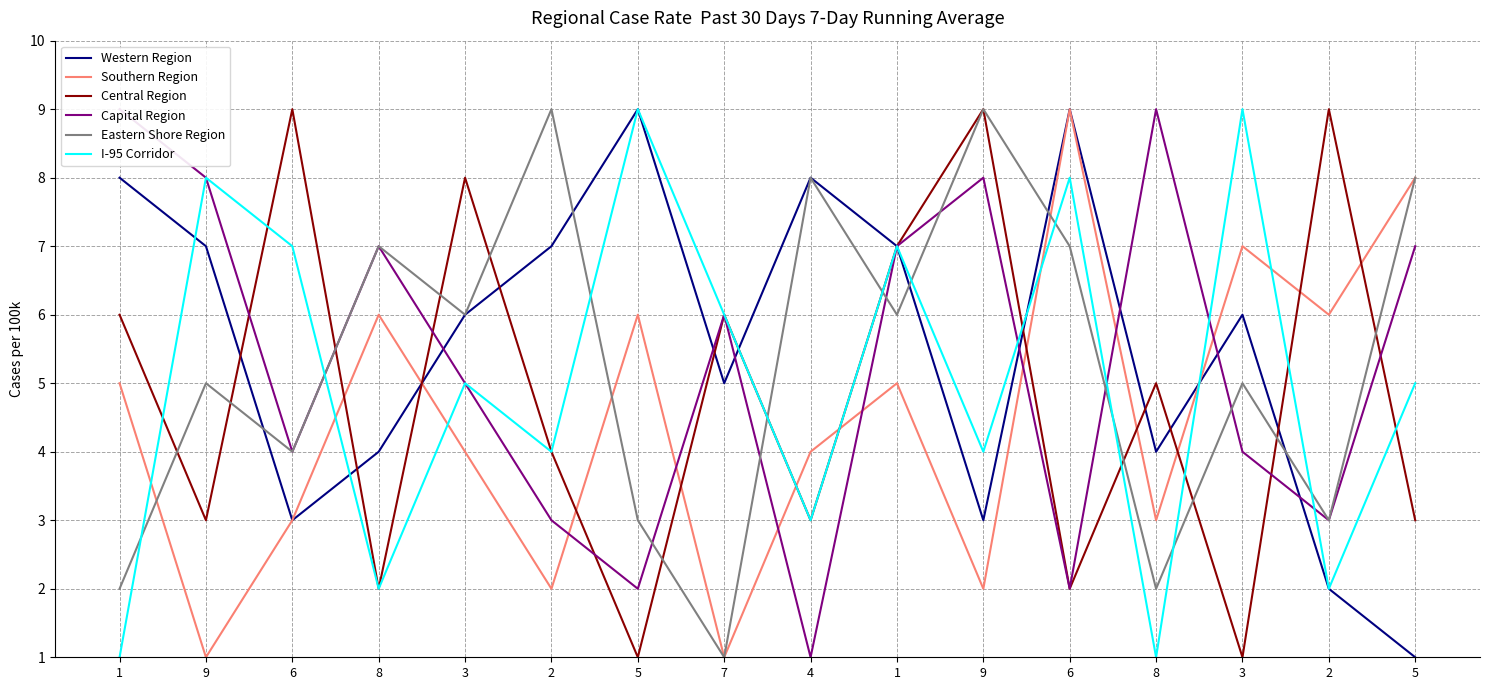

Between 9 and 2, which series saw the biggest shift?

Eastern Shore Region